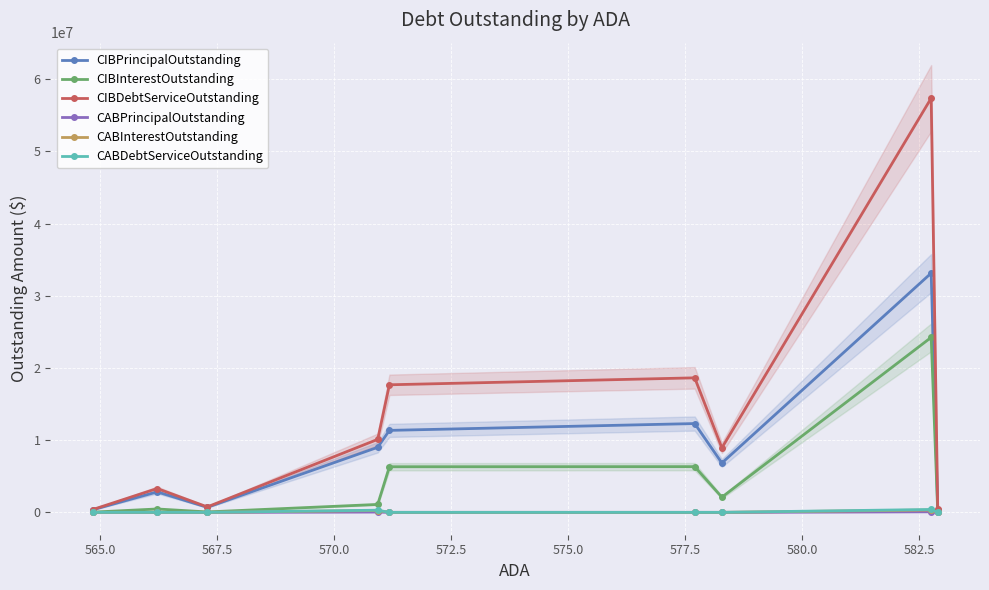

How many data points in CIBInterestOutstanding are above 1097262?

5